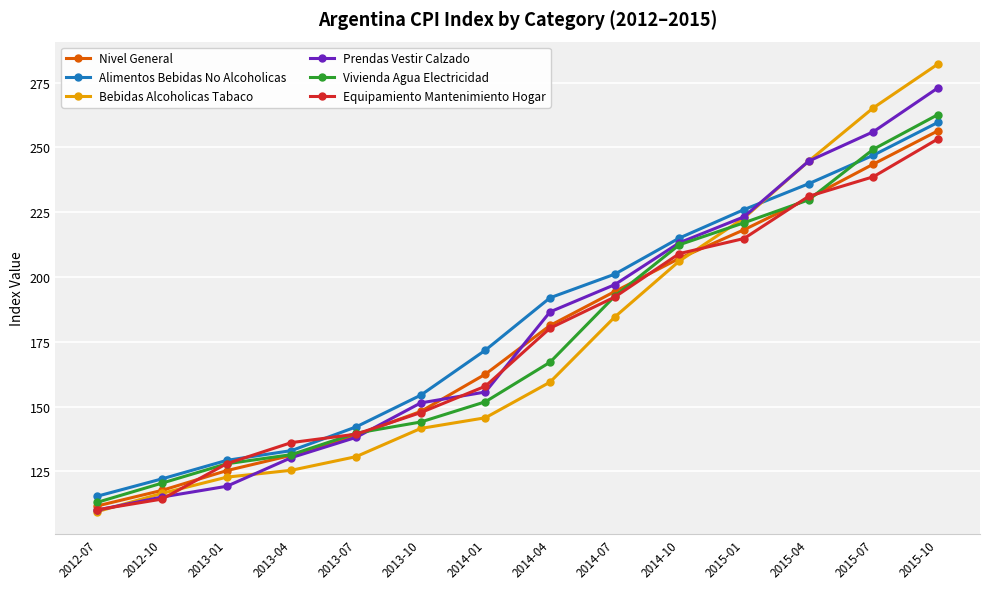

Which label corresponds to the largest value in the chart?

2015-10